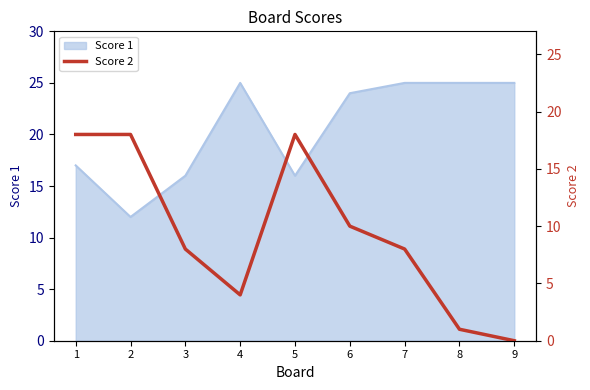

Is it true that Score 1 equals 12 at 2?

True